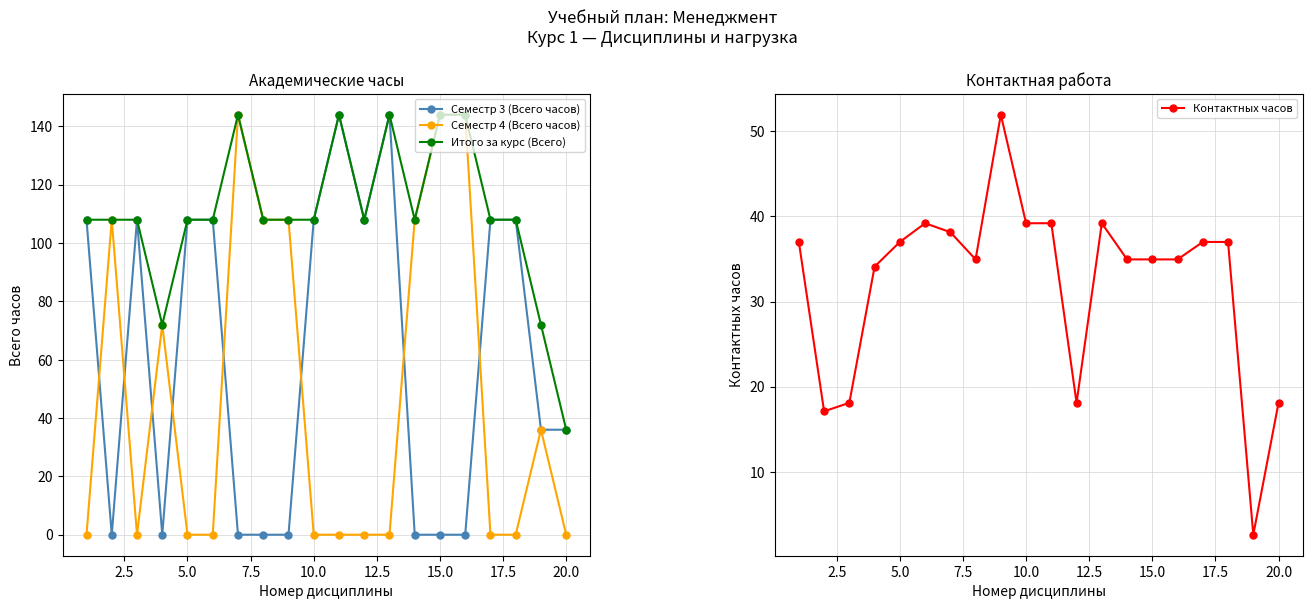

True or false: Итого за курс (Всего) has more than 0 points higher than both neighbors.

True